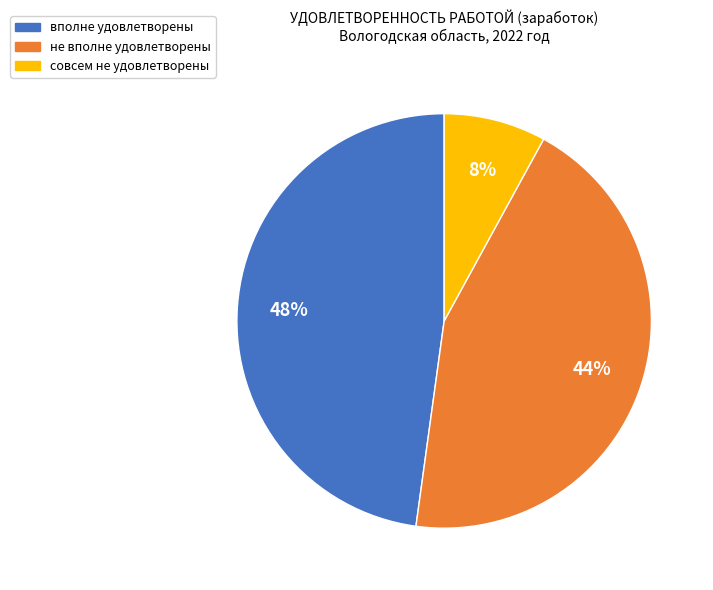

Is there a majority slice in this chart?

No